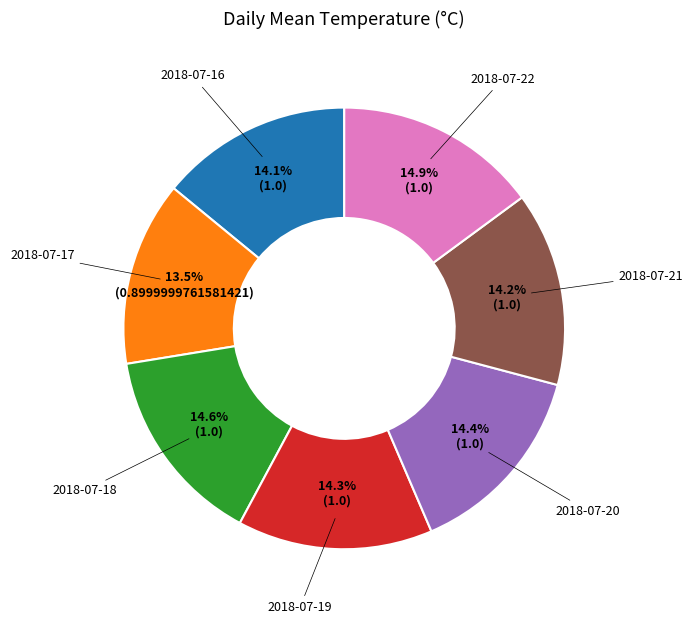

Is there any slice that represents more than half of the pie?

No